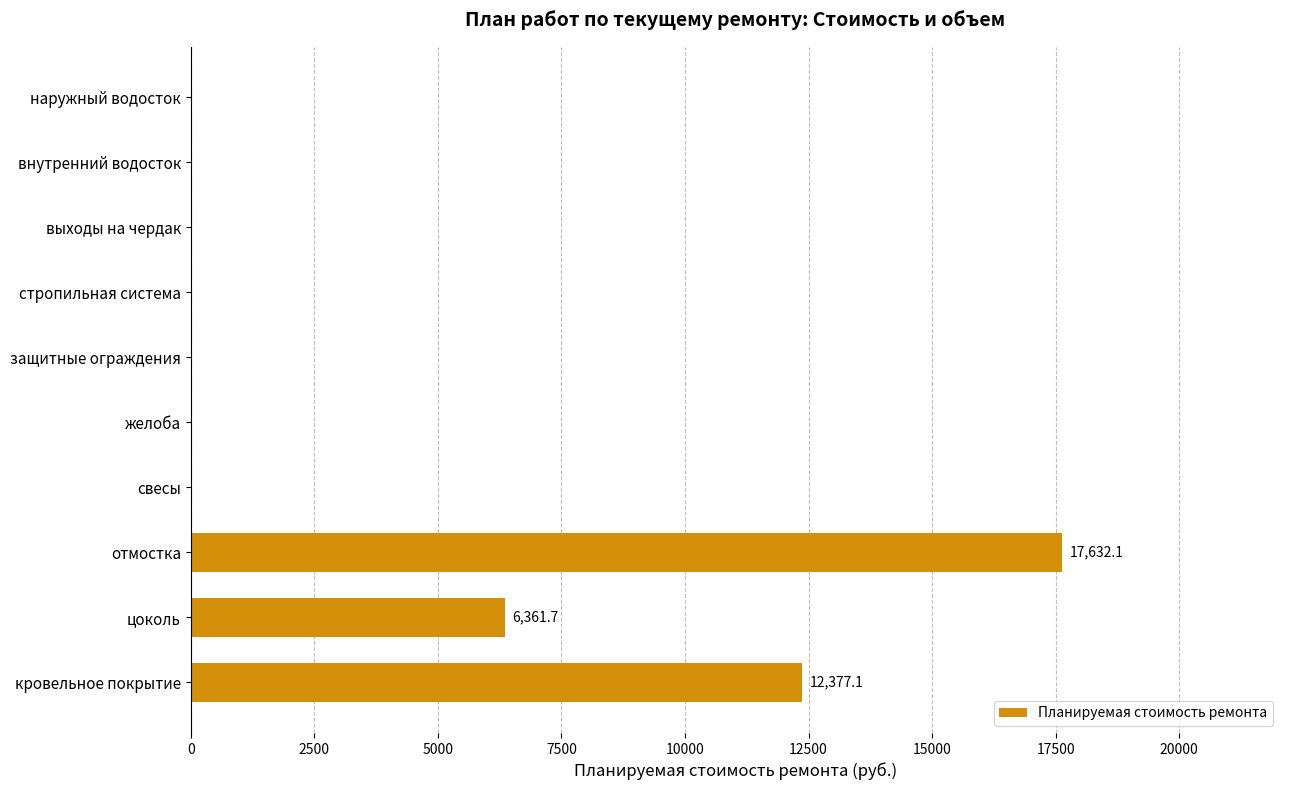

What is the sum of all values?

36370.9